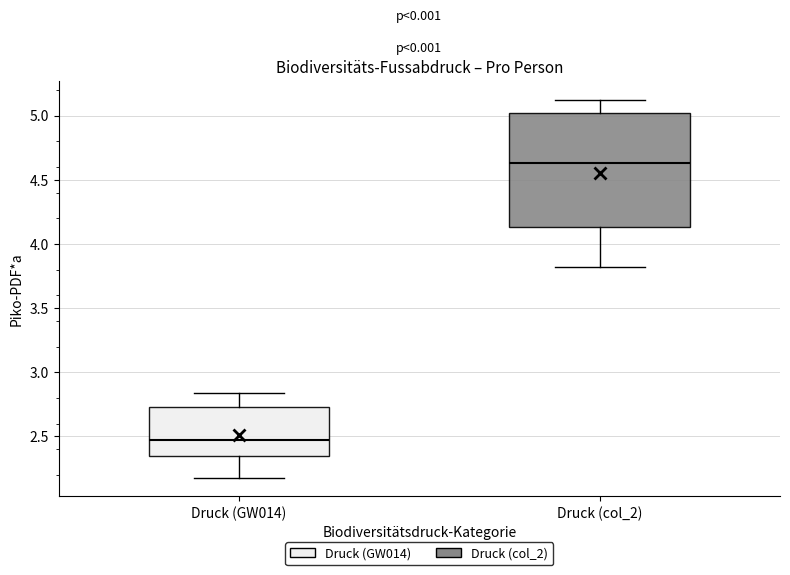

Which box has the lowest median line?

Druck (GW014)